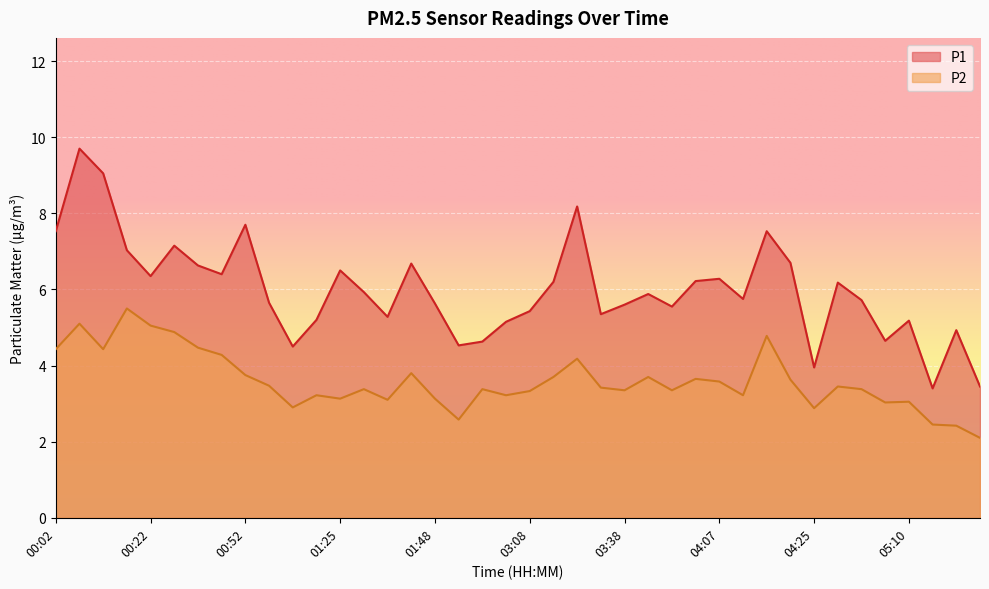

True or false: P1 and P2 cross at least once.

False